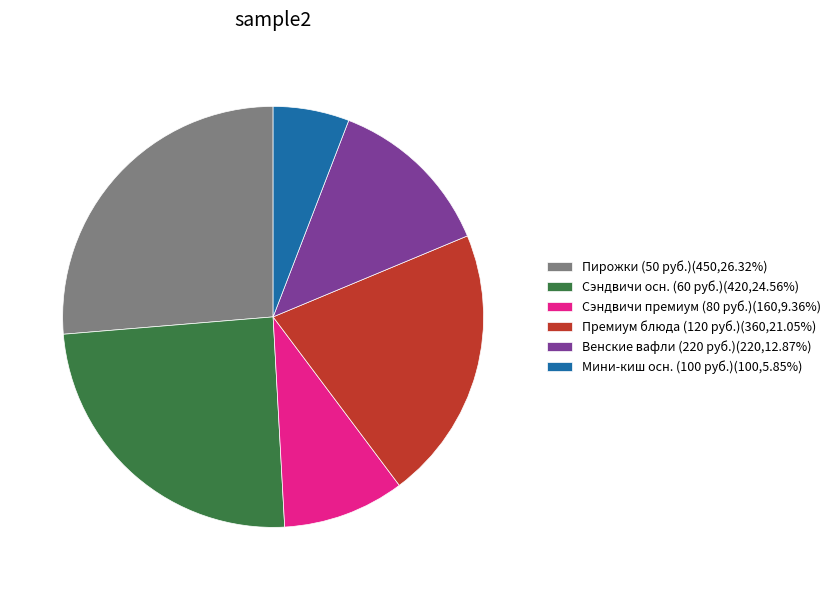

Is there any slice that represents more than half of the pie?

No